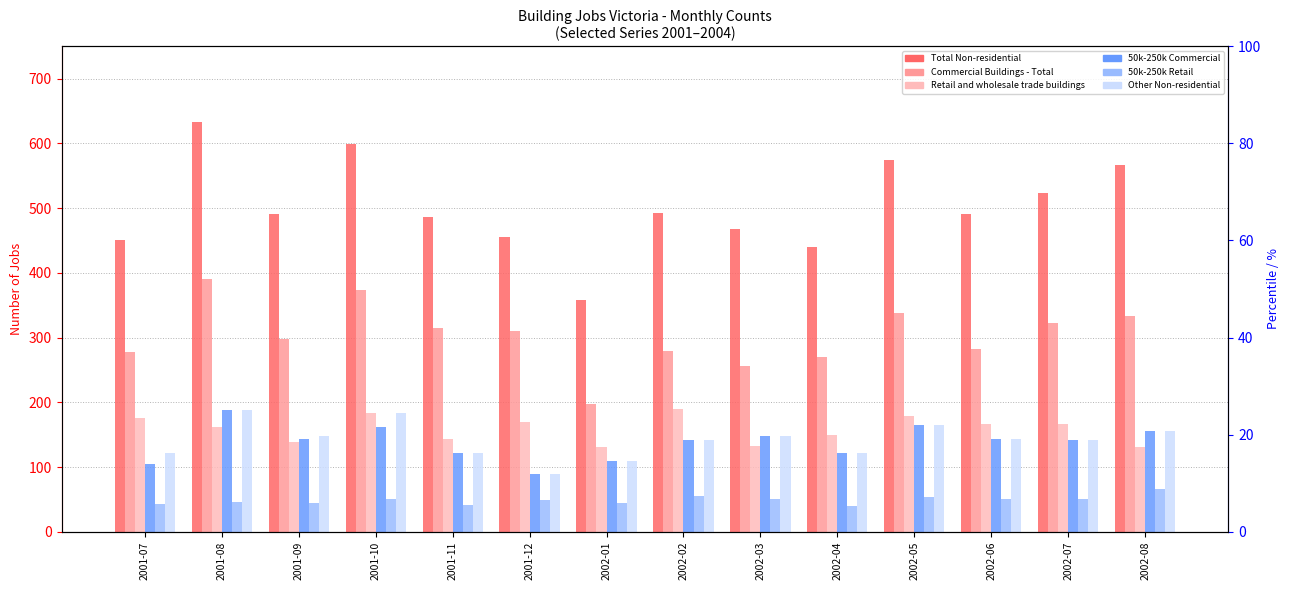

What is the smallest value displayed?

40